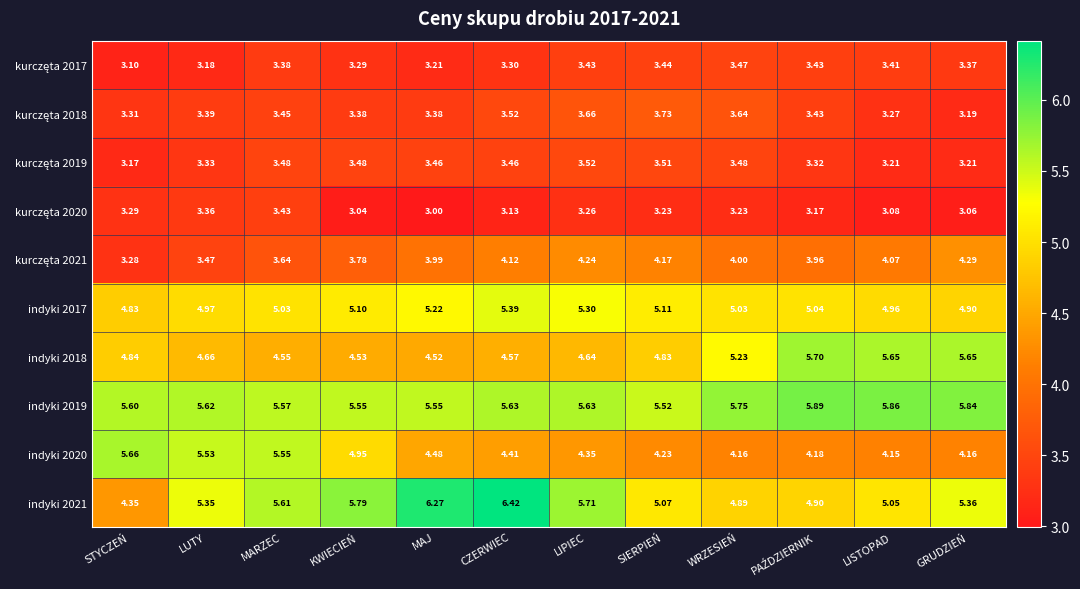

What is the greatest value displayed?

6.4